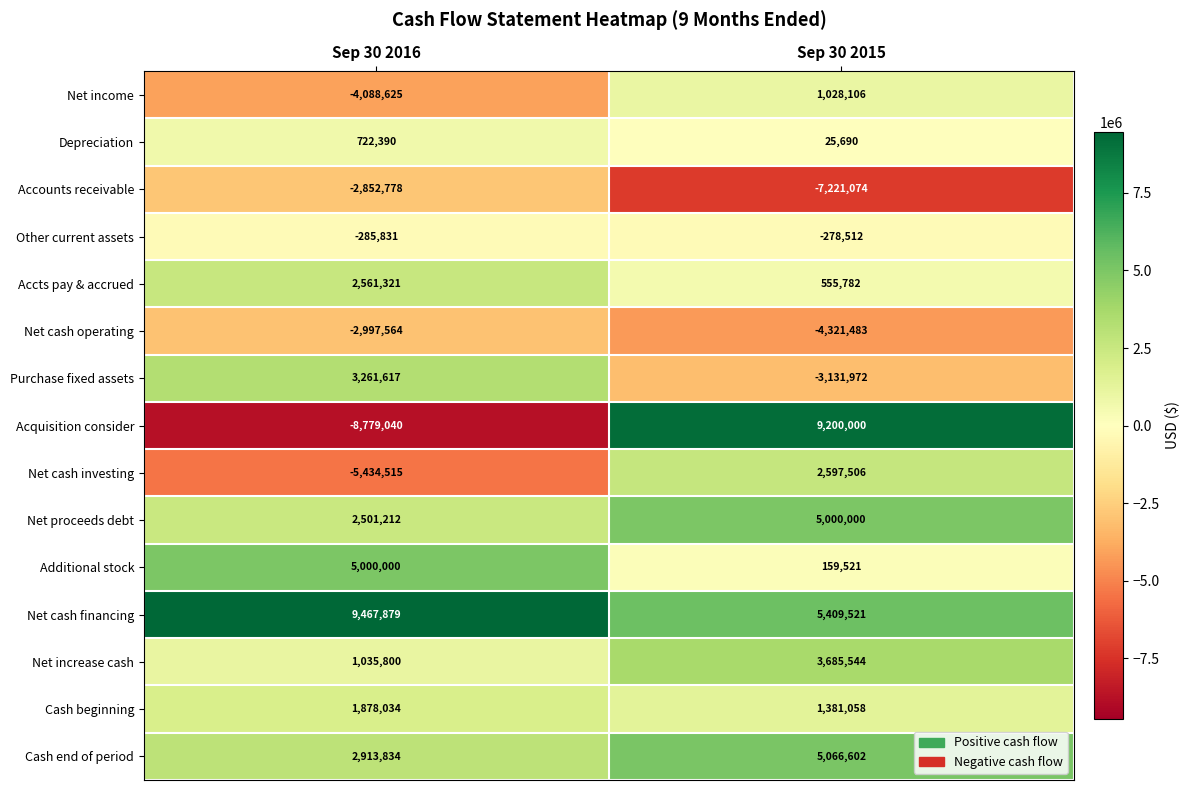

Reading left to right, transcribe all the data shown in this chart.

Net income: Sep 30 2016=-4088625	Sep 30 2015=1028106
Depreciation: Sep 30 2016=722390	Sep 30 2015=25690
Accounts receivable: Sep 30 2016=-2852778	Sep 30 2015=-7221074
Other current assets: Sep 30 2016=-285831	Sep 30 2015=-278512
Accts pay & accrued: Sep 30 2016=2561321	Sep 30 2015=555782
Net cash operating: Sep 30 2016=-2997564	Sep 30 2015=-4321483
Purchase fixed assets: Sep 30 2016=3261617	Sep 30 2015=-3131972
Acquisition consider: Sep 30 2016=-8779040	Sep 30 2015=9200000
Net cash investing: Sep 30 2016=-5434515	Sep 30 2015=2597506
Net proceeds debt: Sep 30 2016=2501212	Sep 30 2015=5000000
Additional stock: Sep 30 2016=5000000	Sep 30 2015=159521
Net cash financing: Sep 30 2016=9467879	Sep 30 2015=5409521
Net increase cash: Sep 30 2016=1035800	Sep 30 2015=3685544
Cash beginning: Sep 30 2016=1878034	Sep 30 2015=1381058
Cash end of period: Sep 30 2016=2913834	Sep 30 2015=5066602